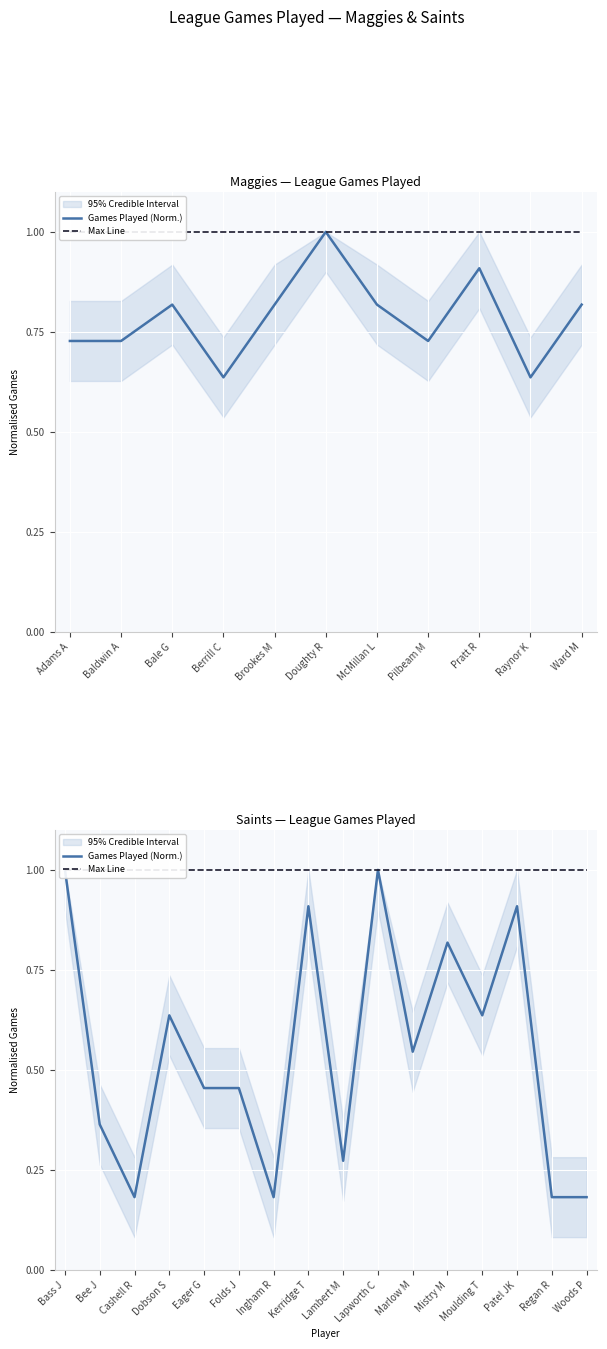

How many categories are shown in the chart?

16